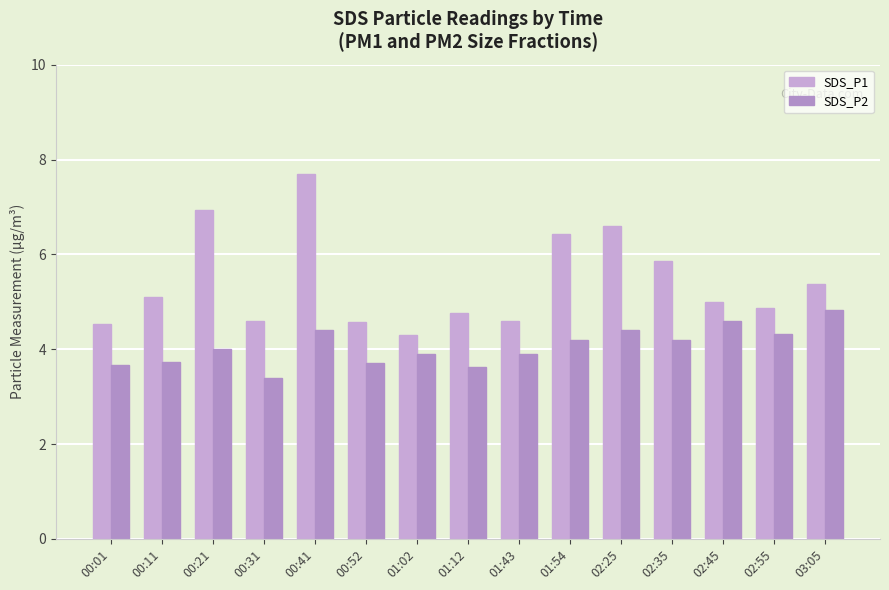

How many series are shown in this chart?

2